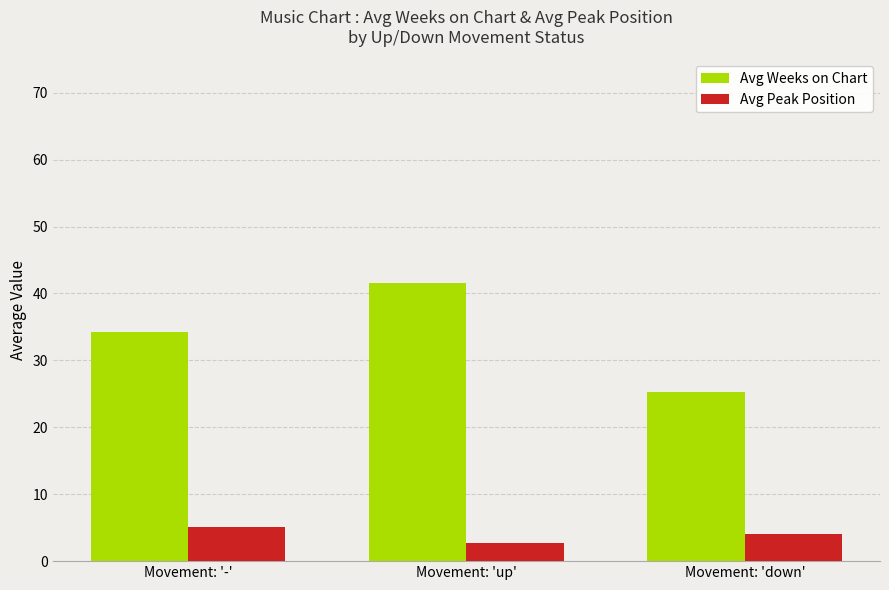

What is the sum of all Avg Peak Position values?

11.8